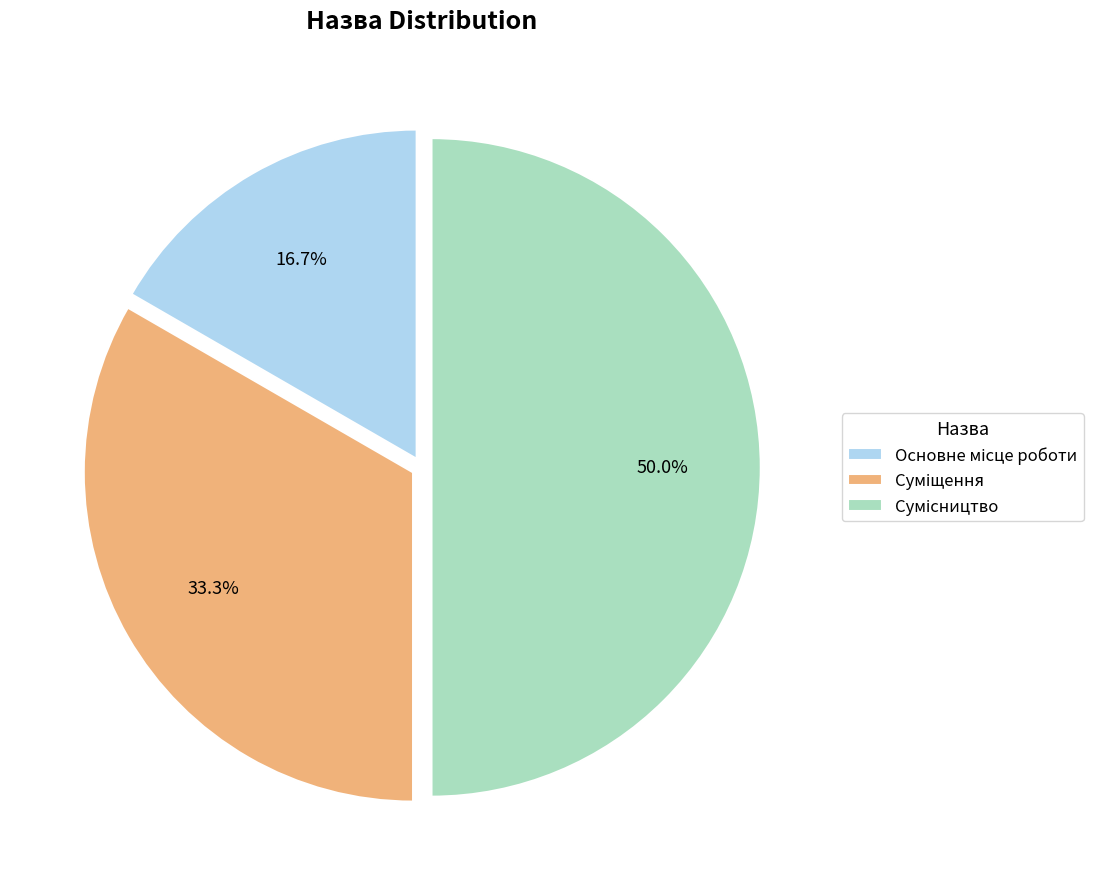

Rank the categories by value from highest to lowest.

Сумісництво, Суміщення, Основне місце роботи